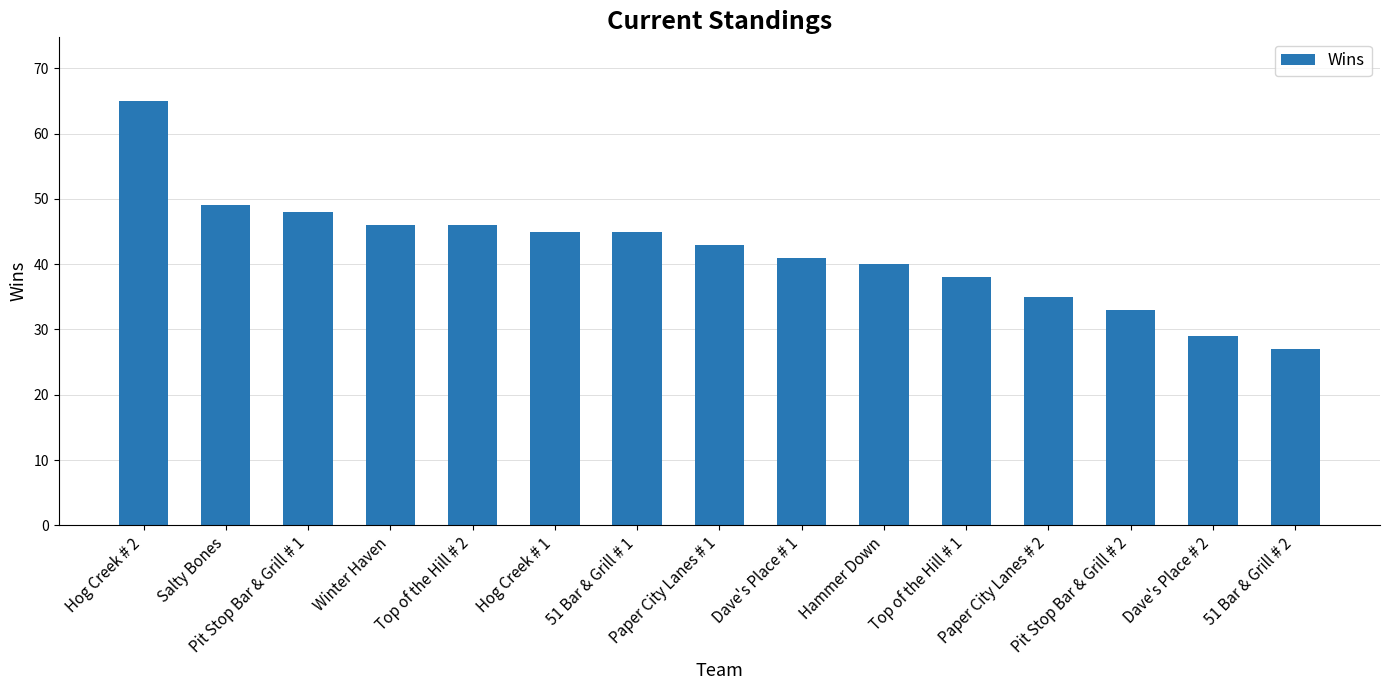

What is the smallest value displayed?

27